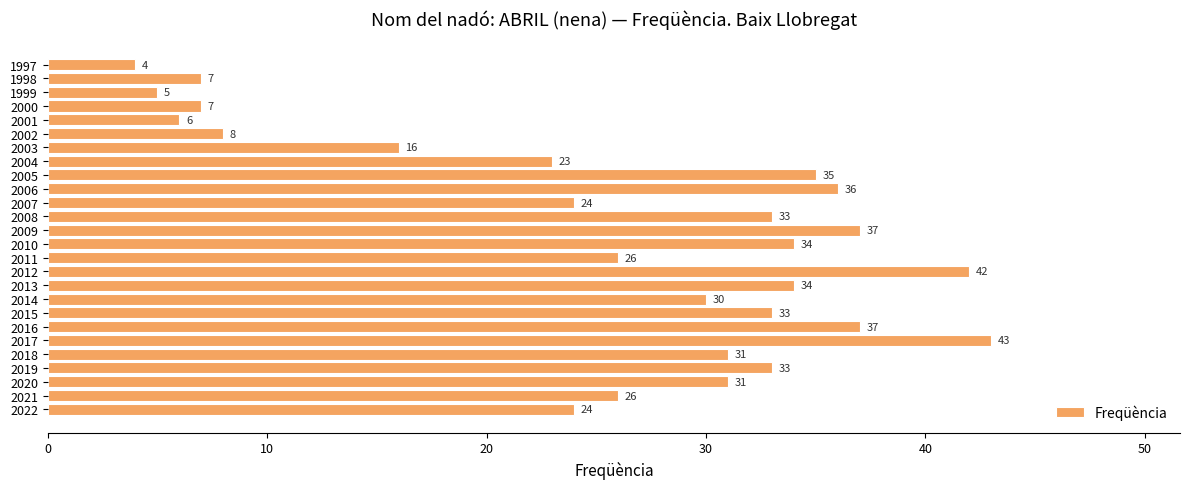

At which label is the value closest to 23?

2004